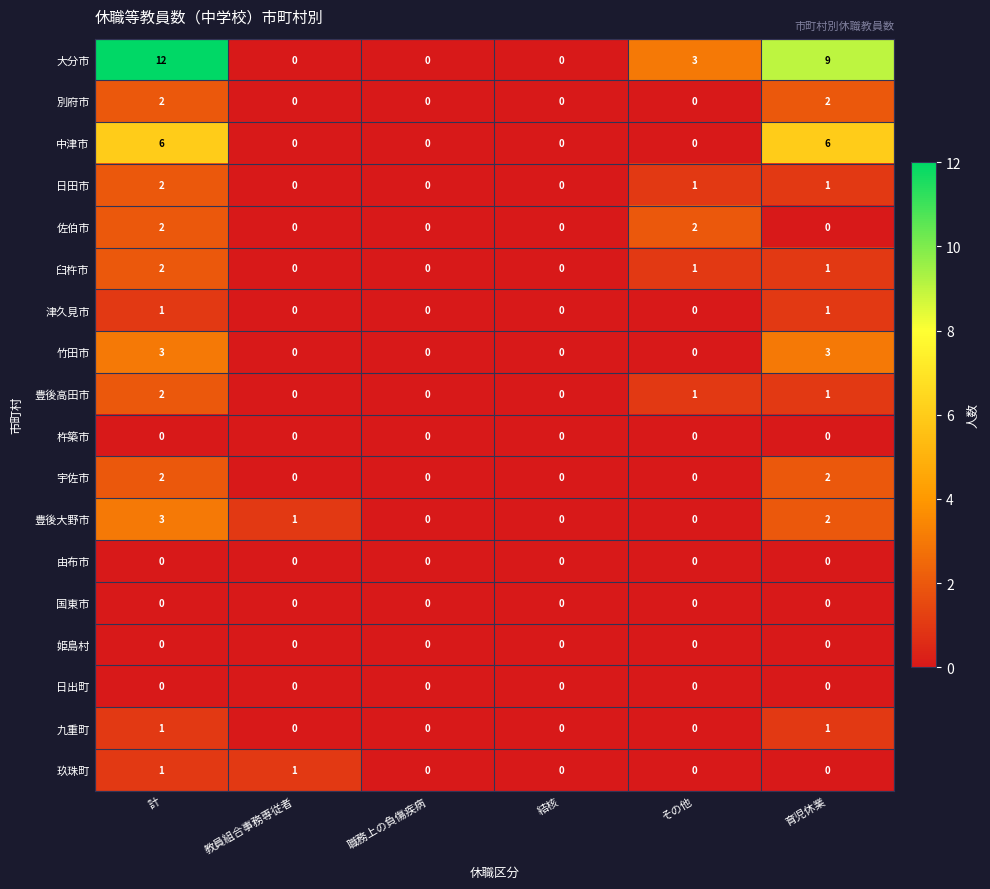

What is the difference between the highest and lowest values at 育児休業?

9